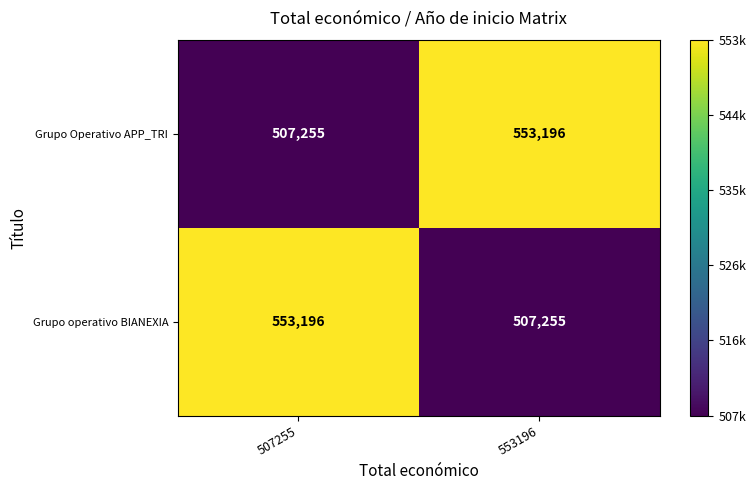

What is the difference between the maximum and minimum values in the Grupo operativo BIANEXIA series?

45941